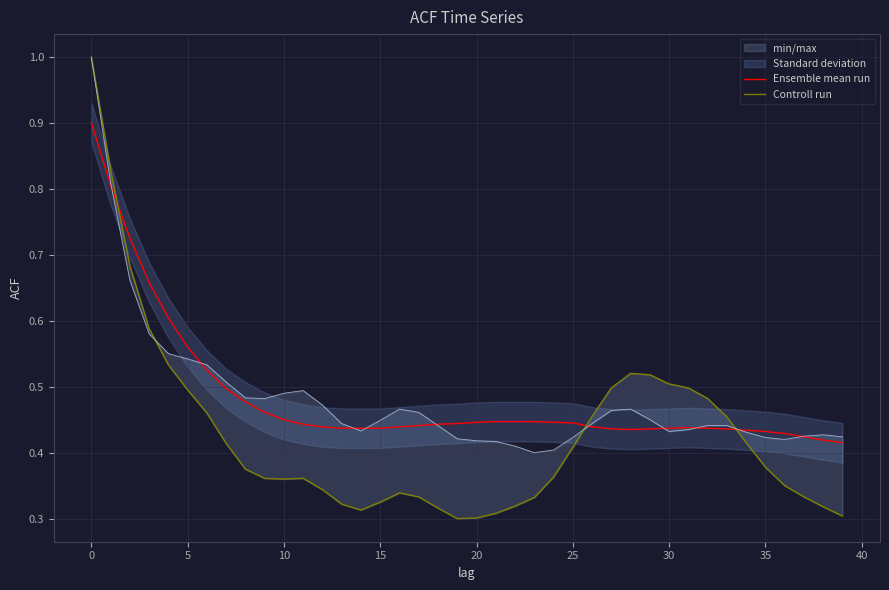

In Ensemble mean run, how many points are lower than both neighbors (excluding endpoints)?

1